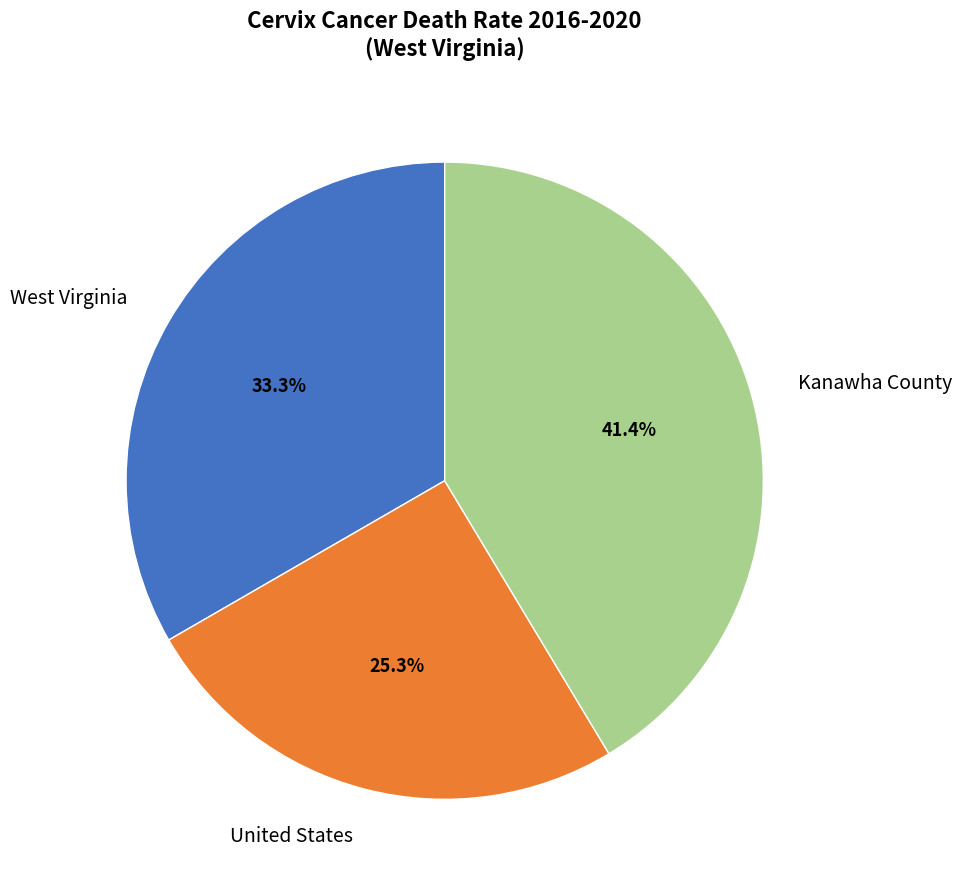

To the nearest percent, what percentage of the pie is Kanawha County?

41%